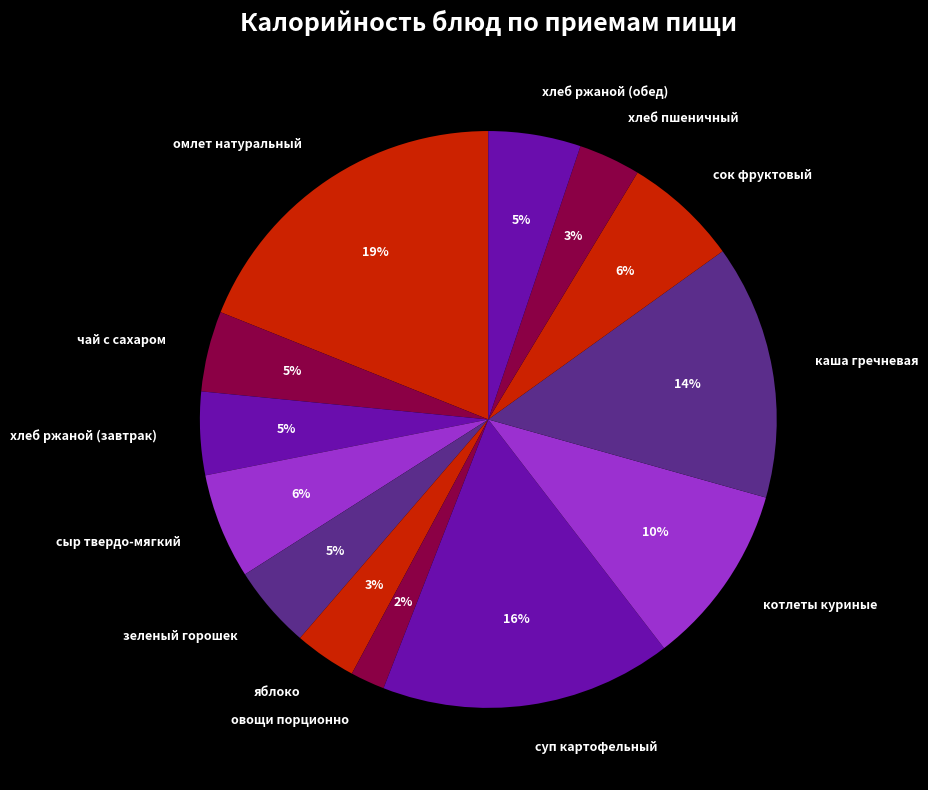

To the nearest percent, what is the difference between the largest and smallest slice percentages?

17%